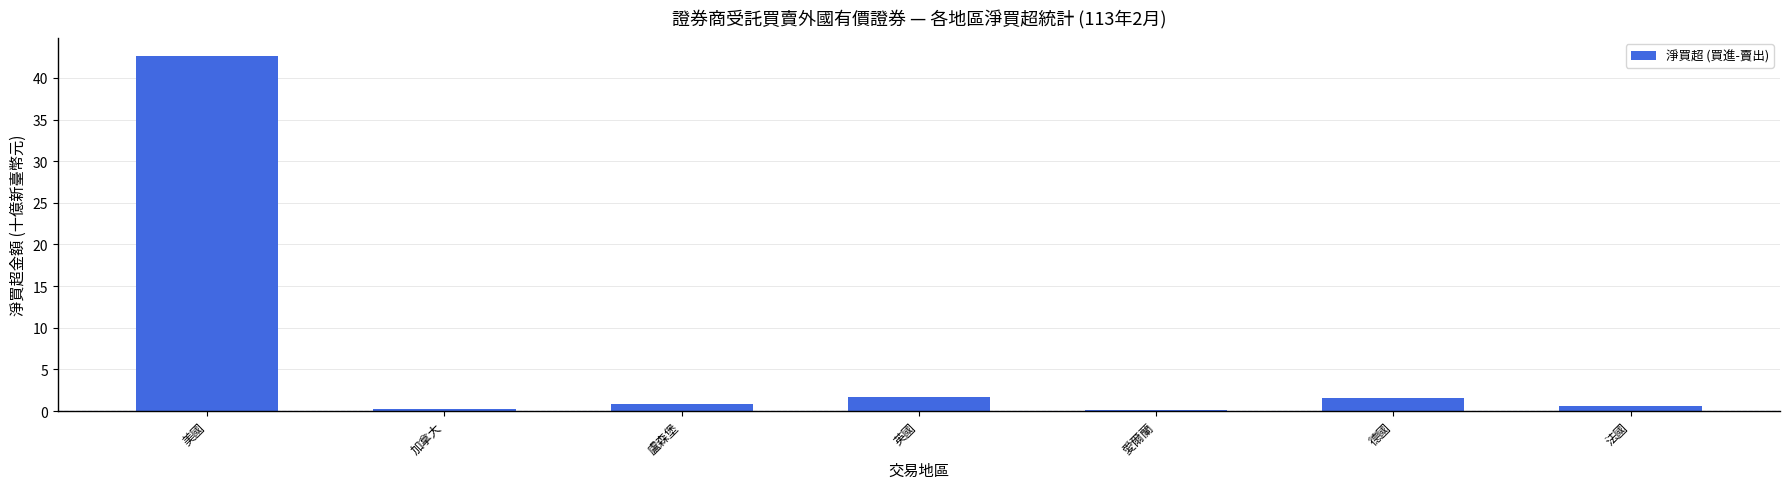

True or false: the data shows 1.6 at 德國.

True